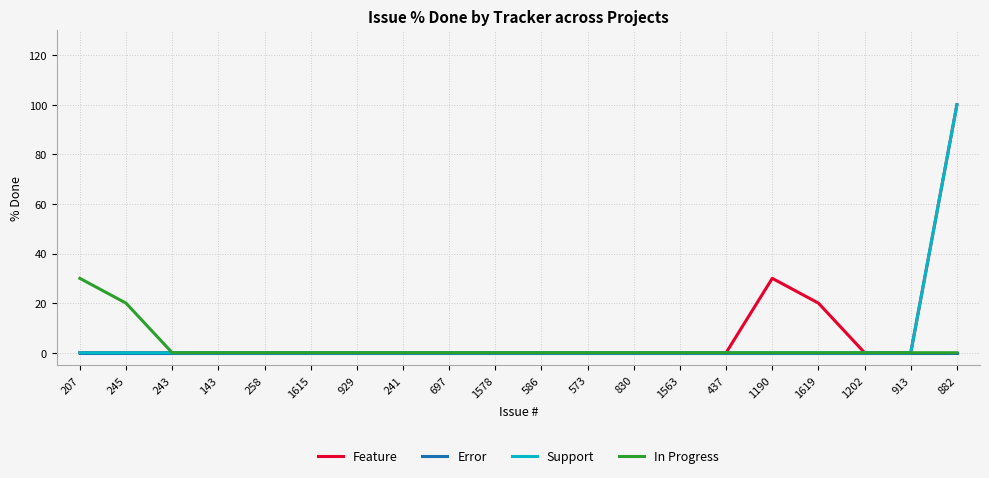

The value of In Progress at 1202 is 11. True or false?

False